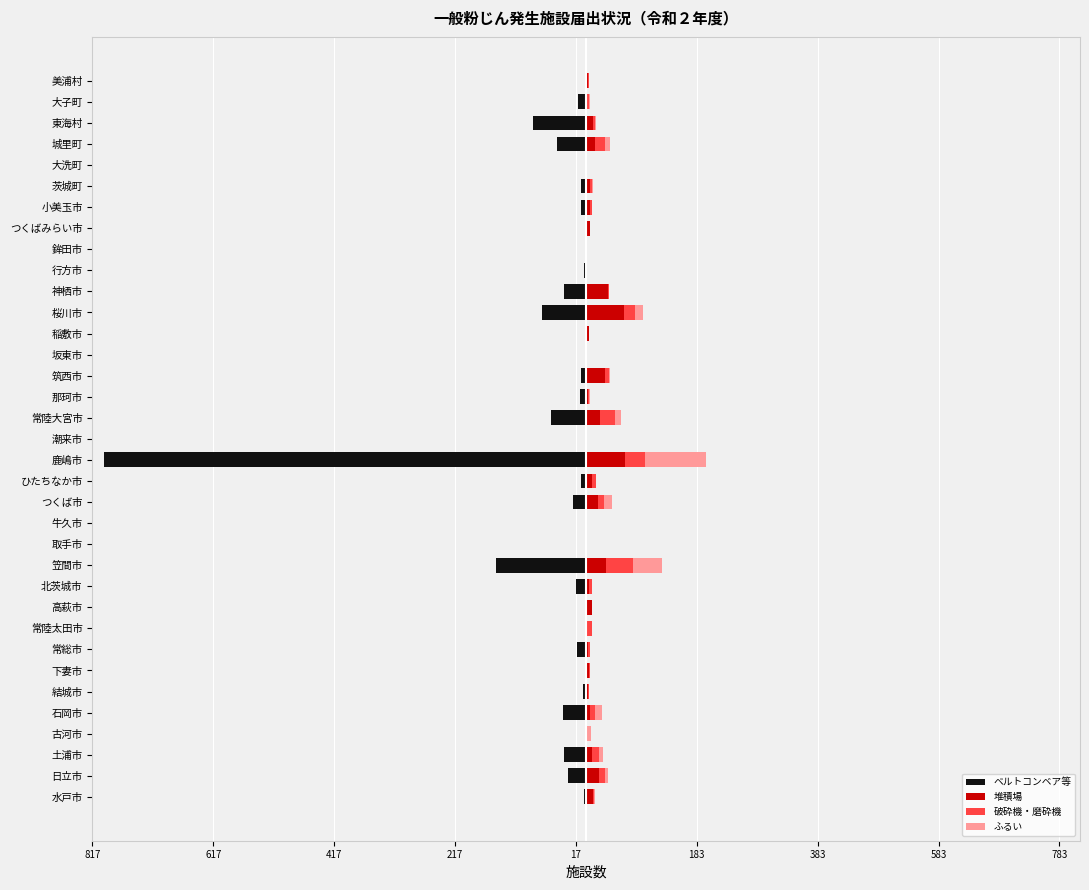

Reading left to right, list all the values displayed in this chart.

ベルトコンベア等: -3	-30	-36	-2	-38	-5	0	-15	-2	-2	-17	-150	0	0	-22	-8	-797	-2	-59	-10	-8	0	-1	-73	-36	-4	0	0	-8	-9	0	-49	-88	-13	-2
堆積場: 12	21	10	1	7	3	4	3	1	9	5	33	2	1	20	10	64	2	23	3	31	1	4	62	36	1	1	7	7	6	1	15	11	1	3
破砕機・磨砕機: 1	10	11	1	8	1	3	3	8	0	4	44	0	0	10	7	33	0	25	2	7	1	0	19	2	0	0	0	2	3	0	16	3	3	2
ふるい: 1	5	7	6	12	0	0	0	0	0	0	49	0	0	13	0	102	0	9	1	1	0	0	13	0	0	0	0	1	2	0	9	2	3	0